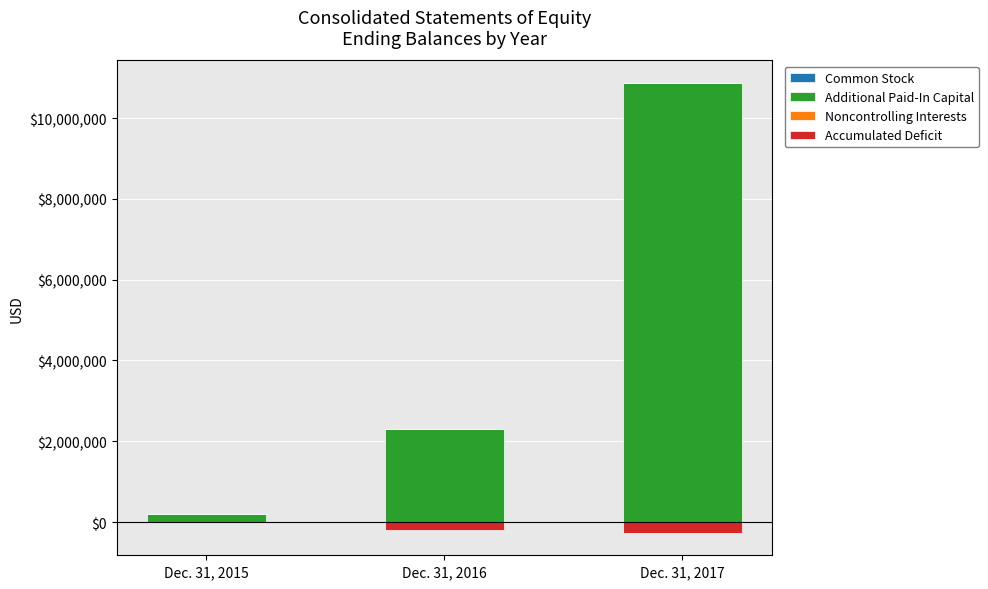

Which series changed the most between Dec. 31, 2015 and Dec. 31, 2017?

Additional Paid-In Capital